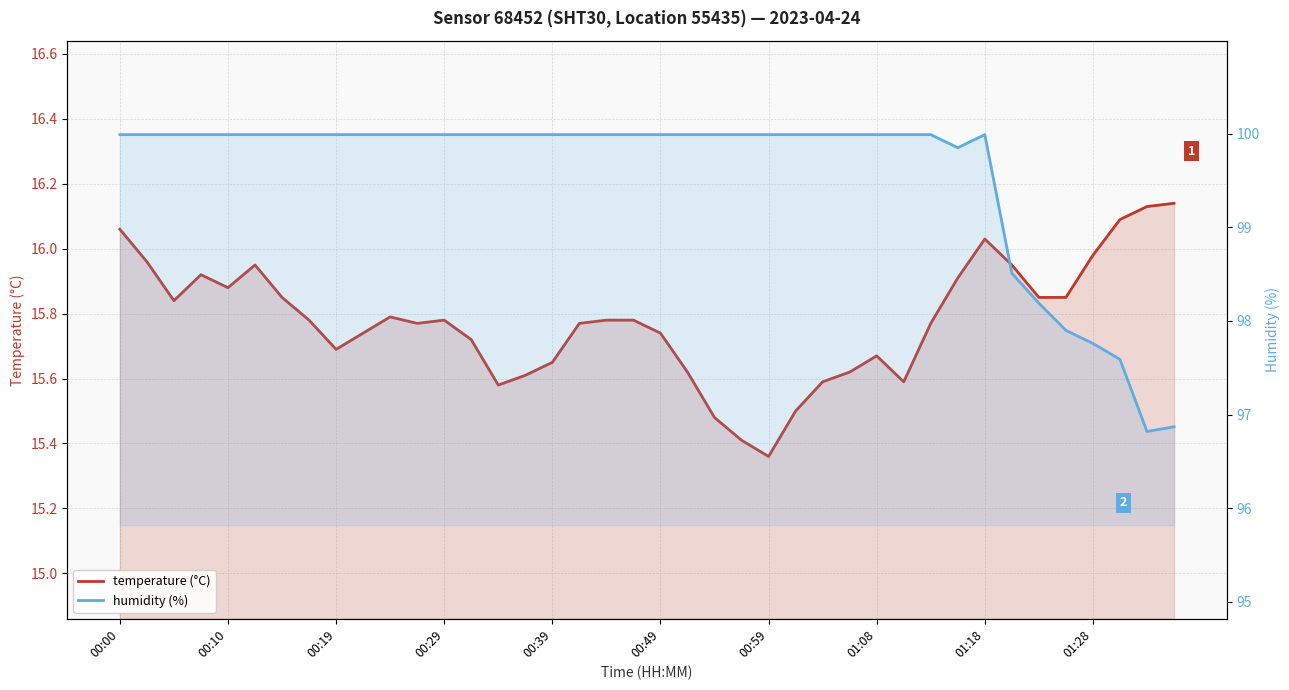

Is it true that temperature (°C) equals 15.6 at 26?

True